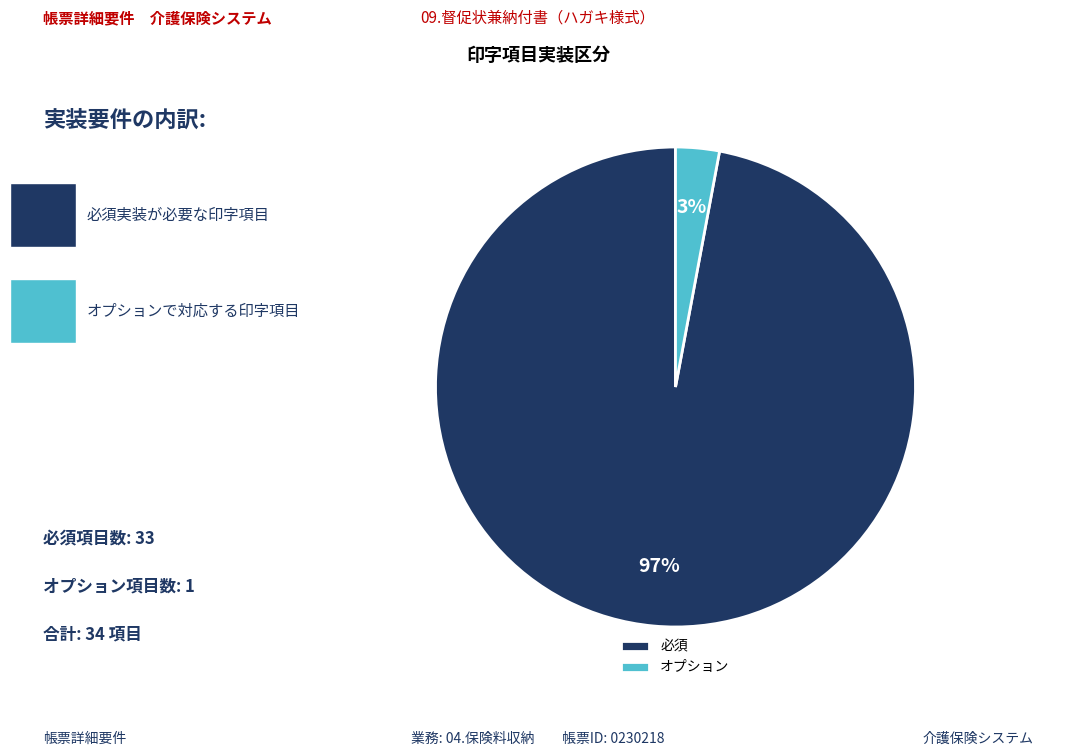

Which slice represents more than half of the pie?

必須